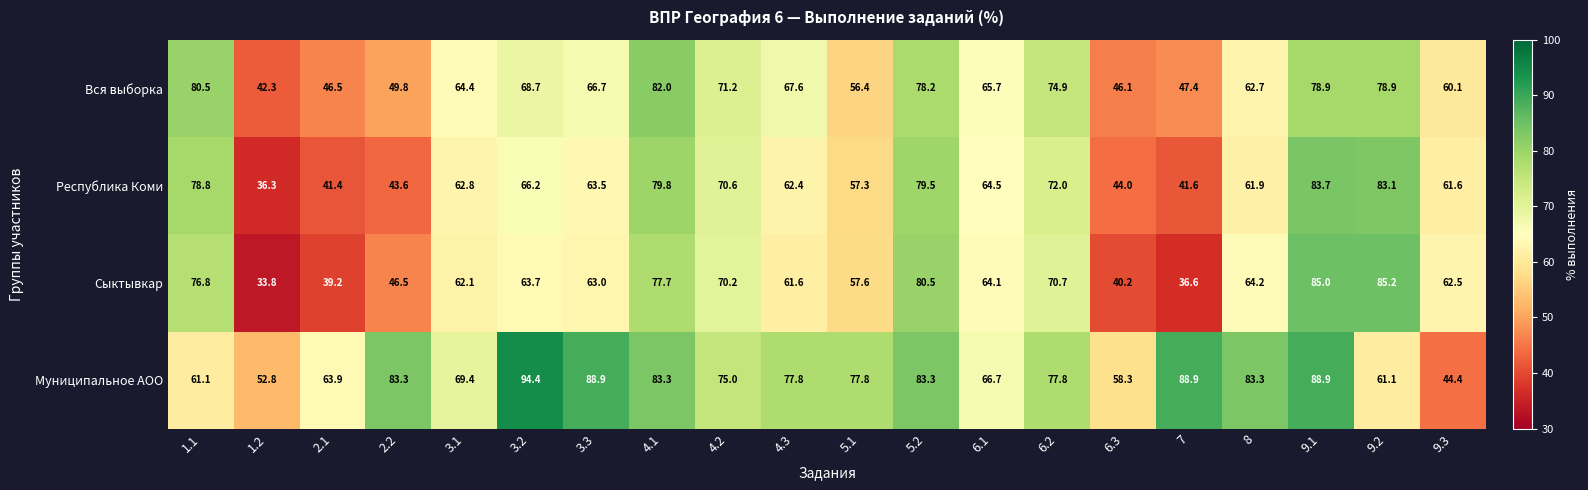

At which category is the sum across all series the highest?

9.1